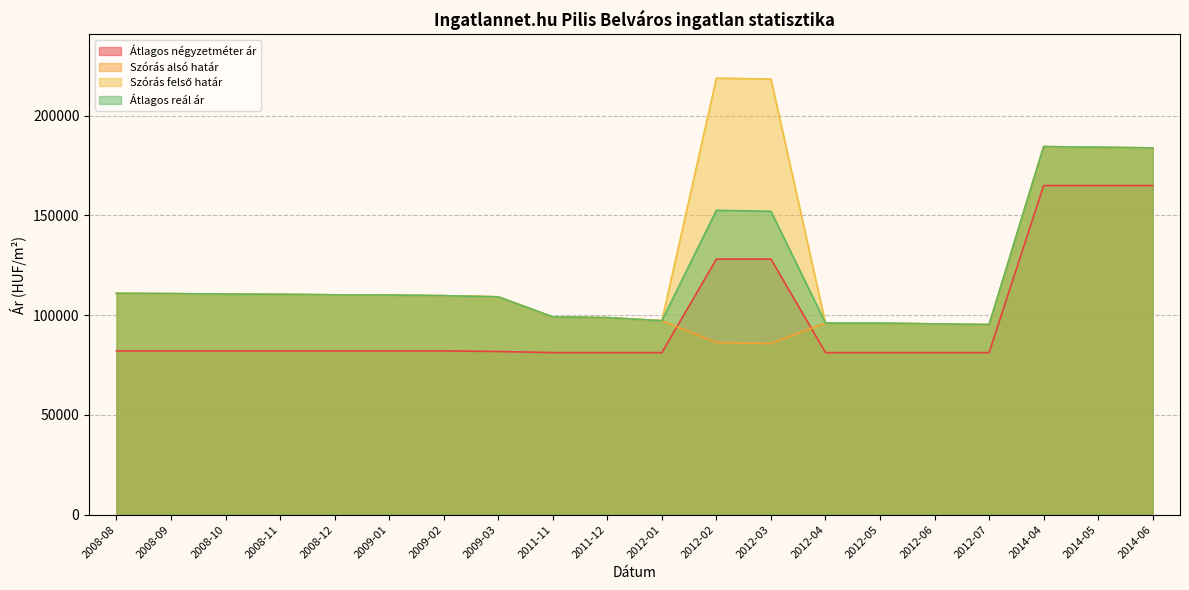

What is the greatest value displayed?

218862